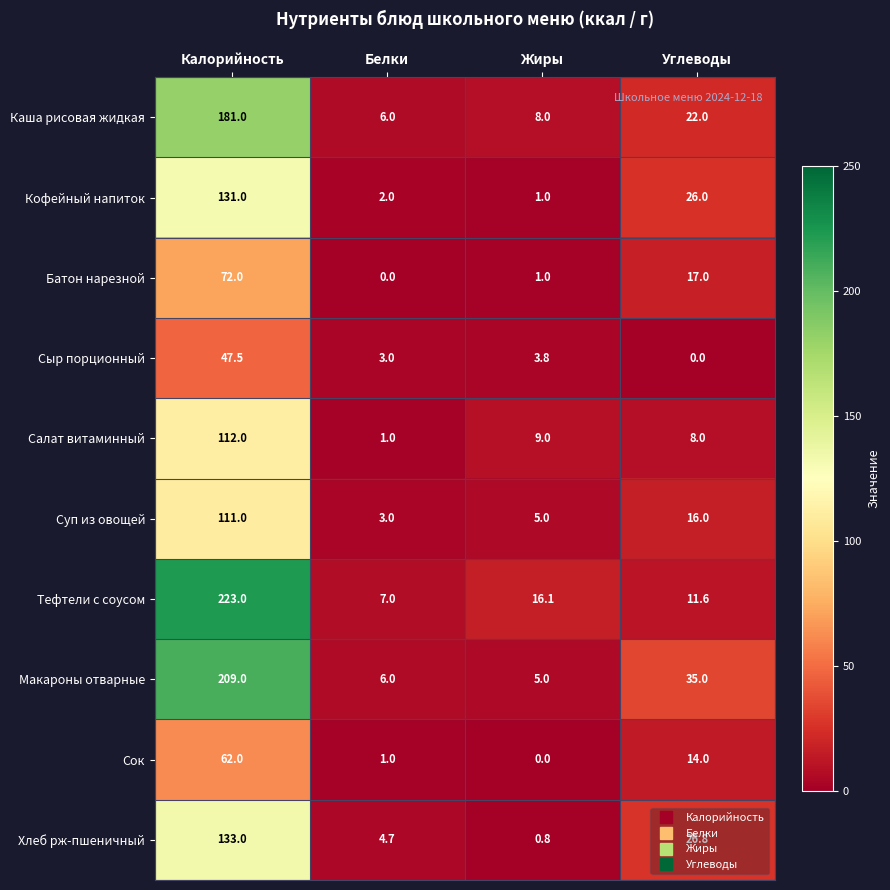

List the series in order of their peak value, lowest first.

Сыр порционный, Сок, Батон нарезной, Суп из овощей, Салат витаминный, Кофейный напиток, Хлеб рж-пшеничный, Каша рисовая жидкая, Макароны отварные, Тефтели с соусом